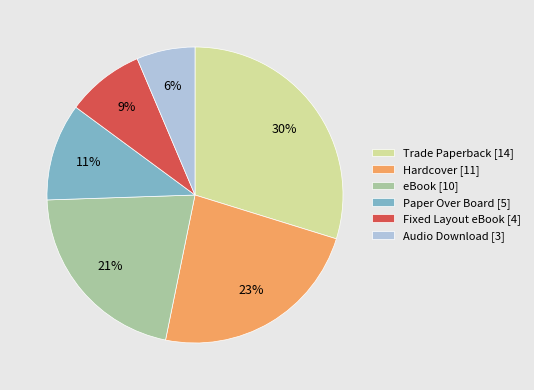

To the nearest percent, what is the average slice percentage?

17%